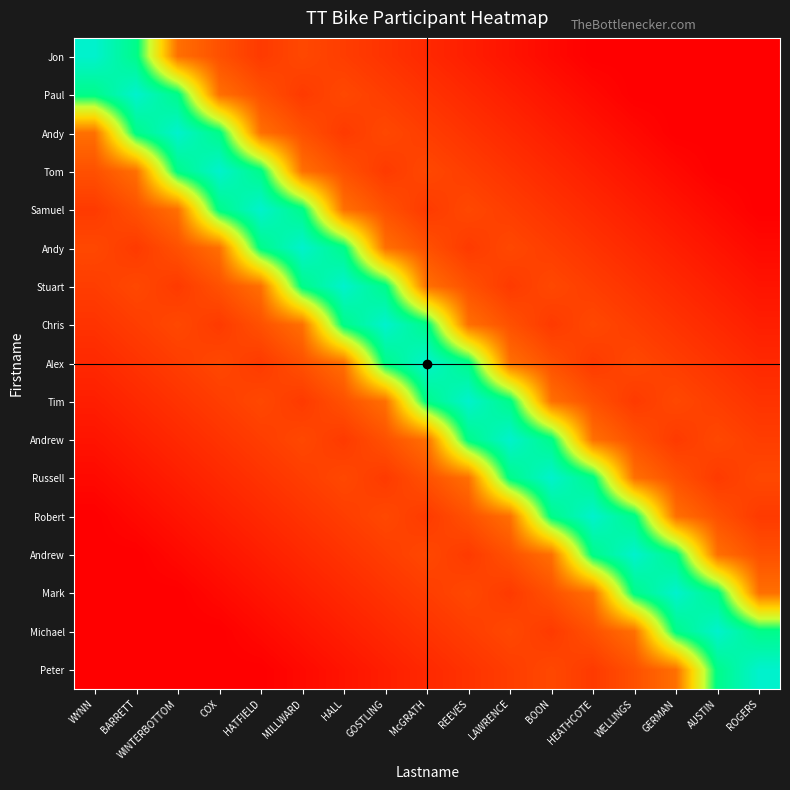

Count the number of data series in this chart.

17